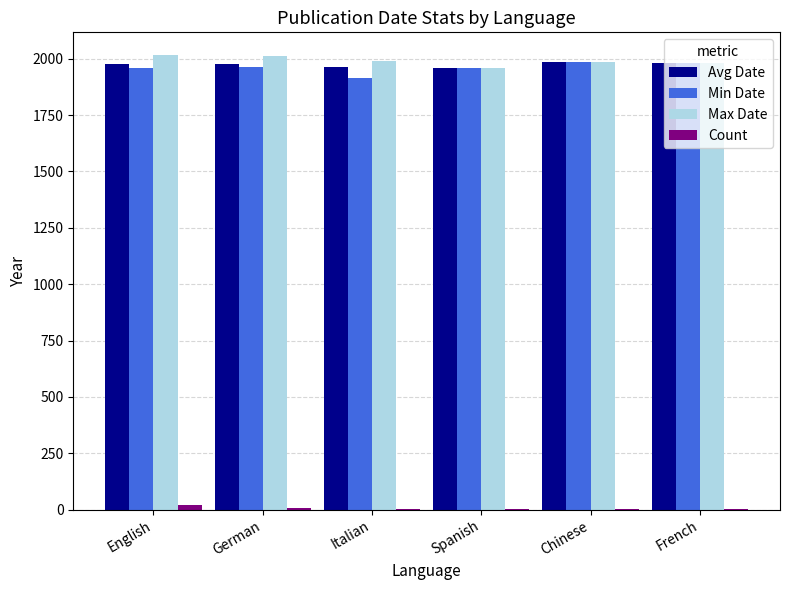

Count the number of categories in the chart.

6